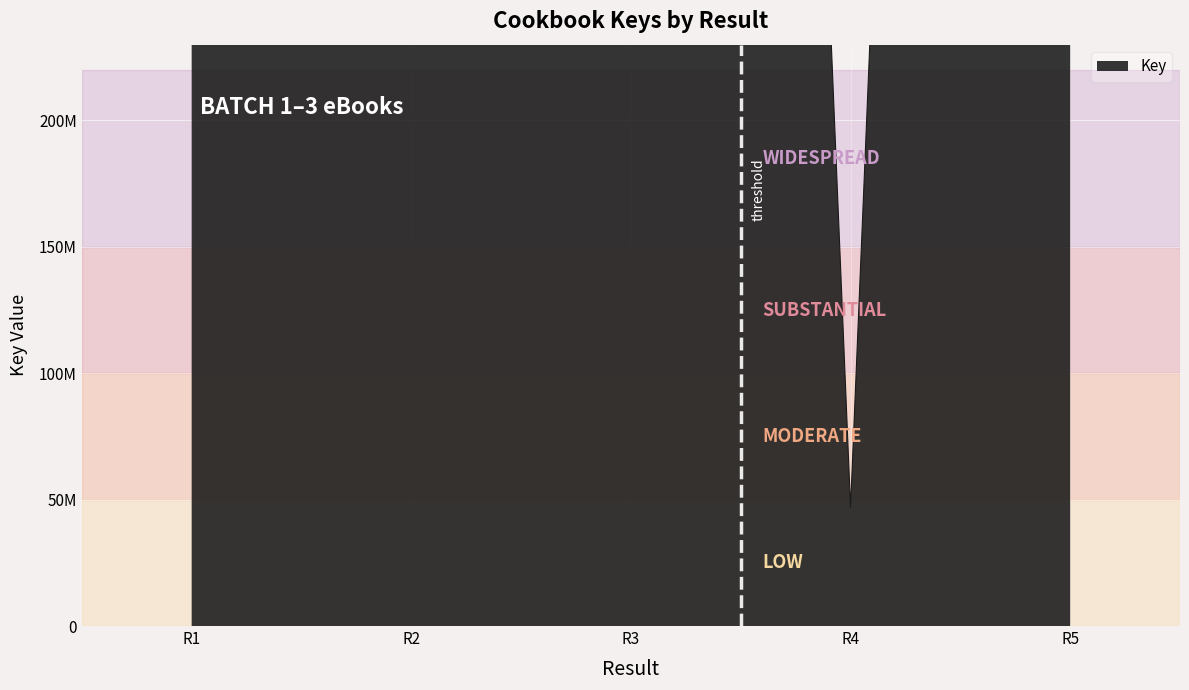

Reading left to right, what are all the values shown in this chart?

2137665391	2137685895	2137718602	46990186	2137688546